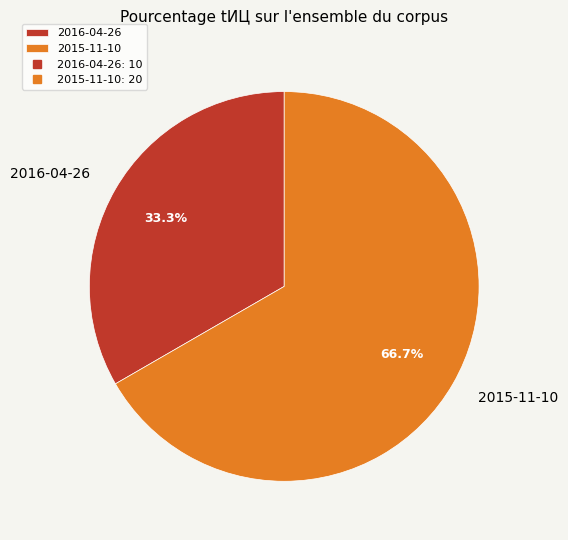

What percentage do 2015-11-10 and 2016-04-26 together represent?

100.0%